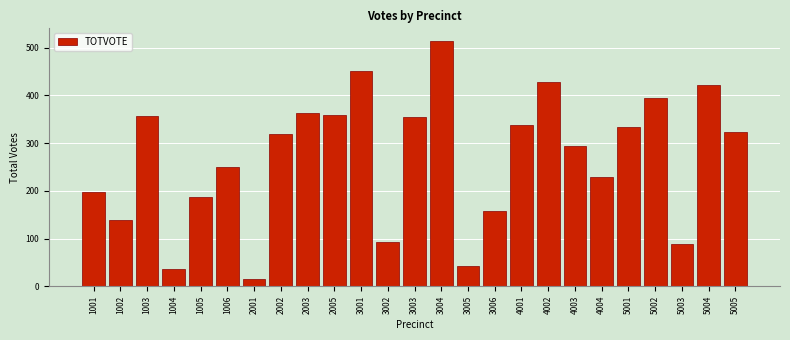

What is the minimum value shown in the chart?

16